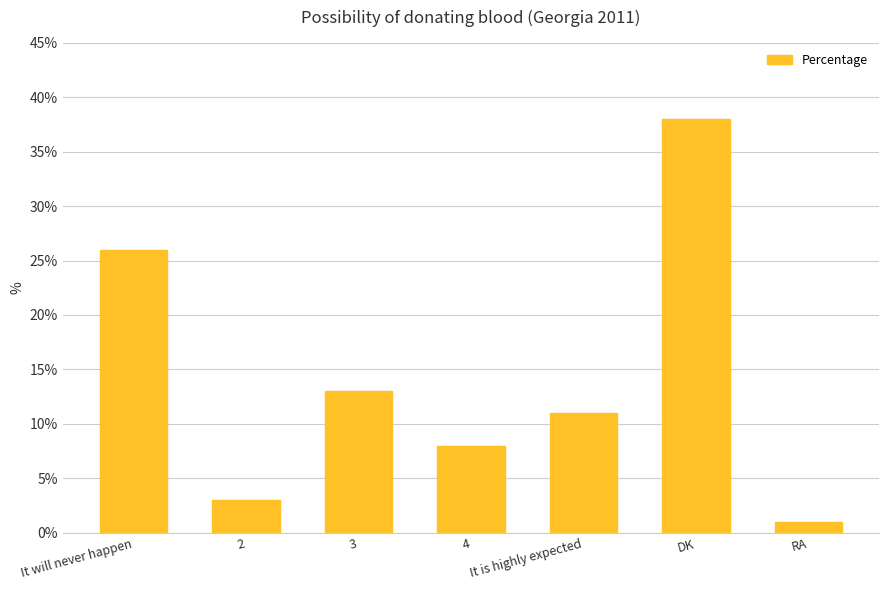

Does the chart contain stacked bars?

No